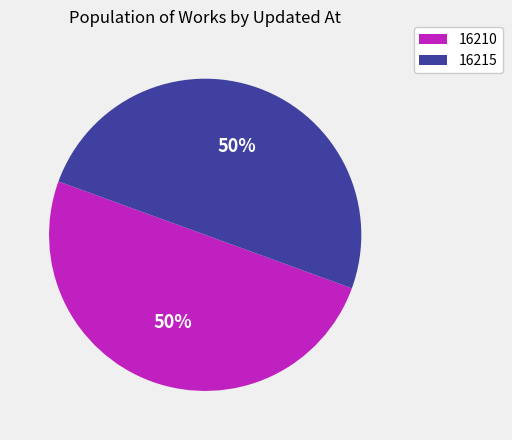

To the nearest percent, what is the average slice percentage?

50%